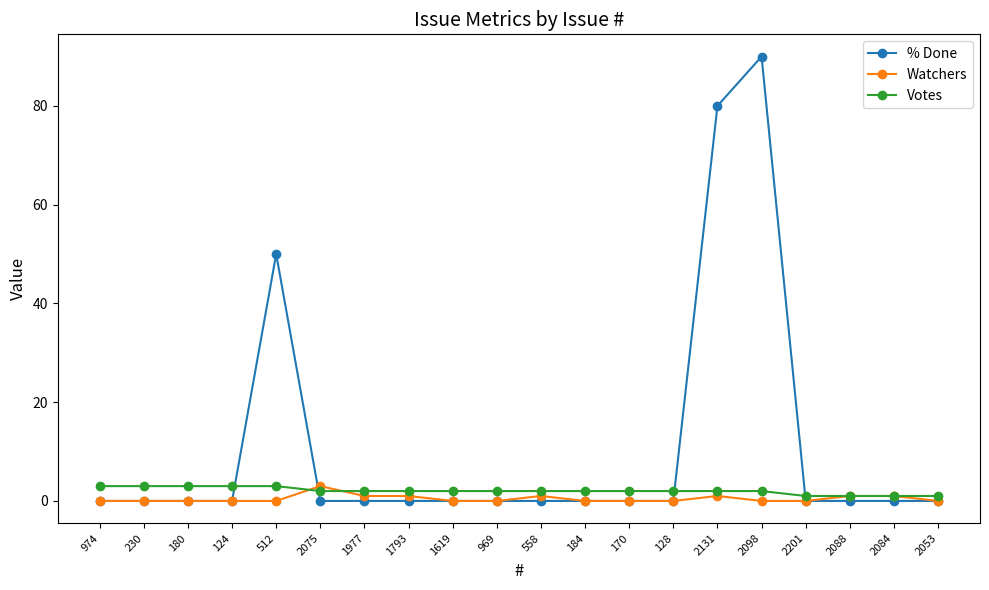

Reading left to right, transcribe all the data shown in this chart.

% Done: 974=0	230=0	180=0	124=0	512=50	2075=0	1977=0	1793=0	1619=0	969=0	558=0	184=0	170=0	128=0	2131=80	2098=90	2201=0	2088=0	2084=0	2053=0
Watchers: 974=0	230=0	180=0	124=0	512=0	2075=3	1977=1	1793=1	1619=0	969=0	558=1	184=0	170=0	128=0	2131=1	2098=0	2201=0	2088=1	2084=1	2053=0
Votes: 974=3	230=3	180=3	124=3	512=3	2075=2	1977=2	1793=2	1619=2	969=2	558=2	184=2	170=2	128=2	2131=2	2098=2	2201=1	2088=1	2084=1	2053=1